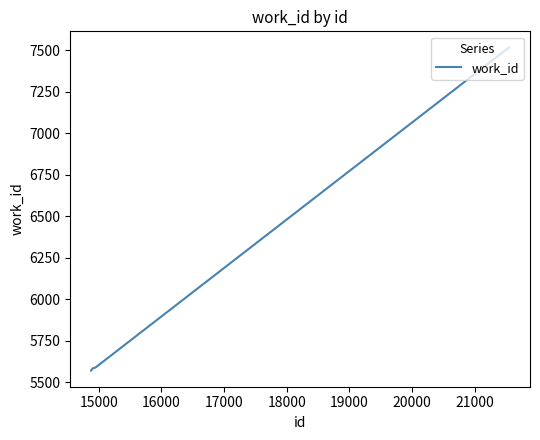

What is the minimum value shown in the chart?

5570